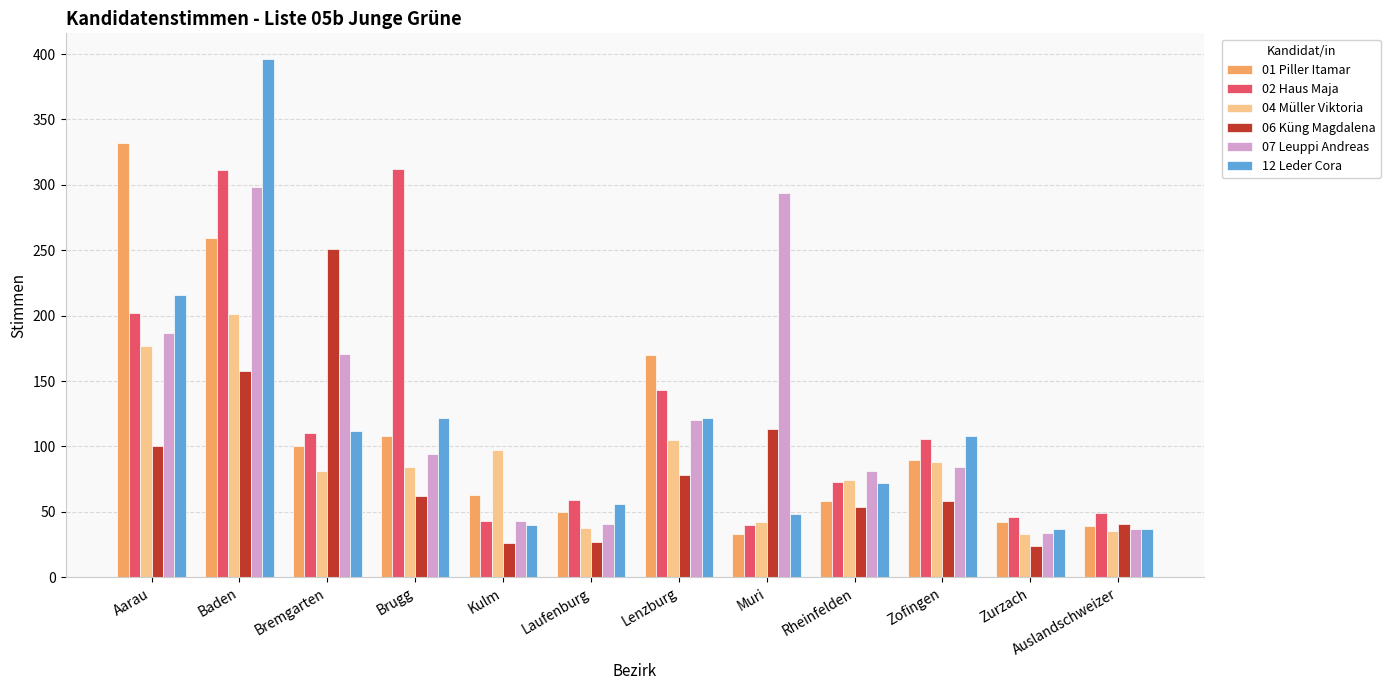

At which category is the sum across all series the highest?

Baden